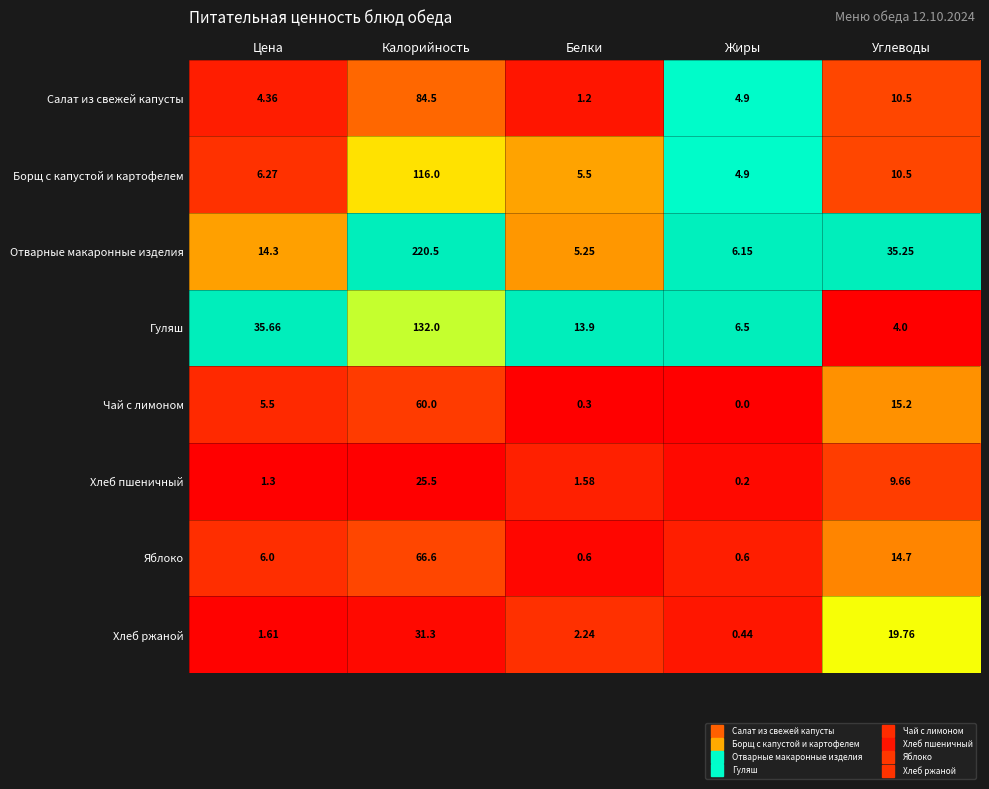

Where does the Хлеб пшеничный series first go above 1?

Цена